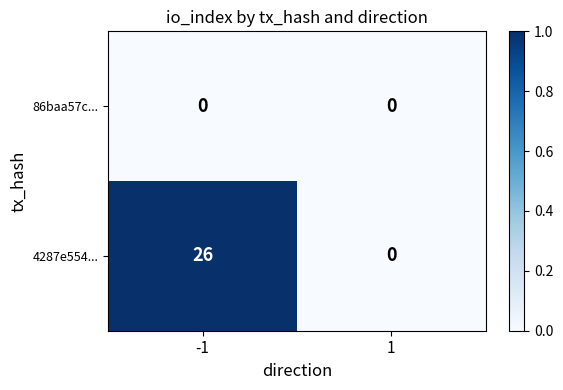

Is the value of 4287e554... at -1 greater than the value of 86baa57c... at -1?

Yes